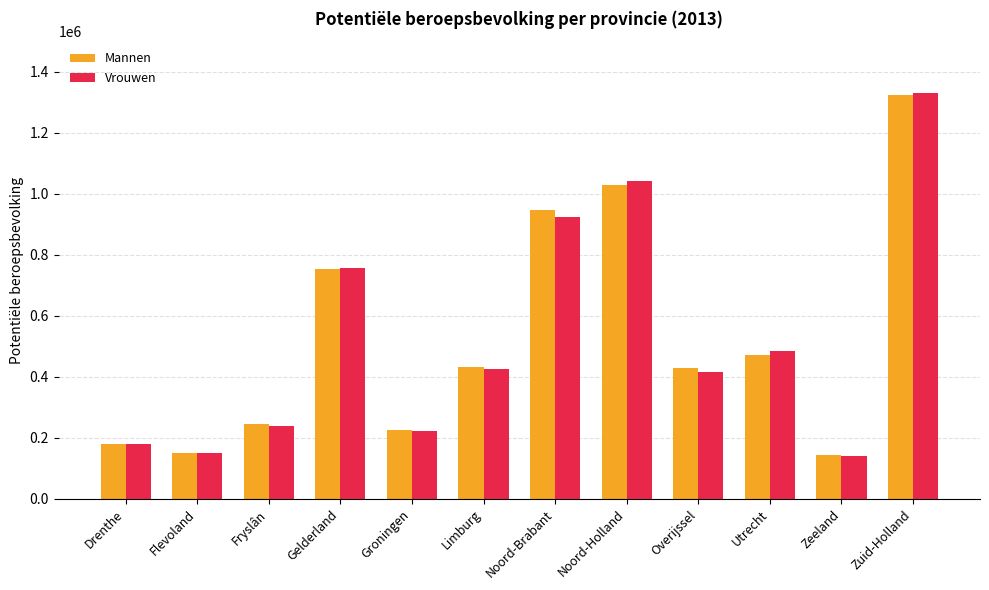

Read the Vrouwen value at Noord-Holland, to the nearest 50.

1043000